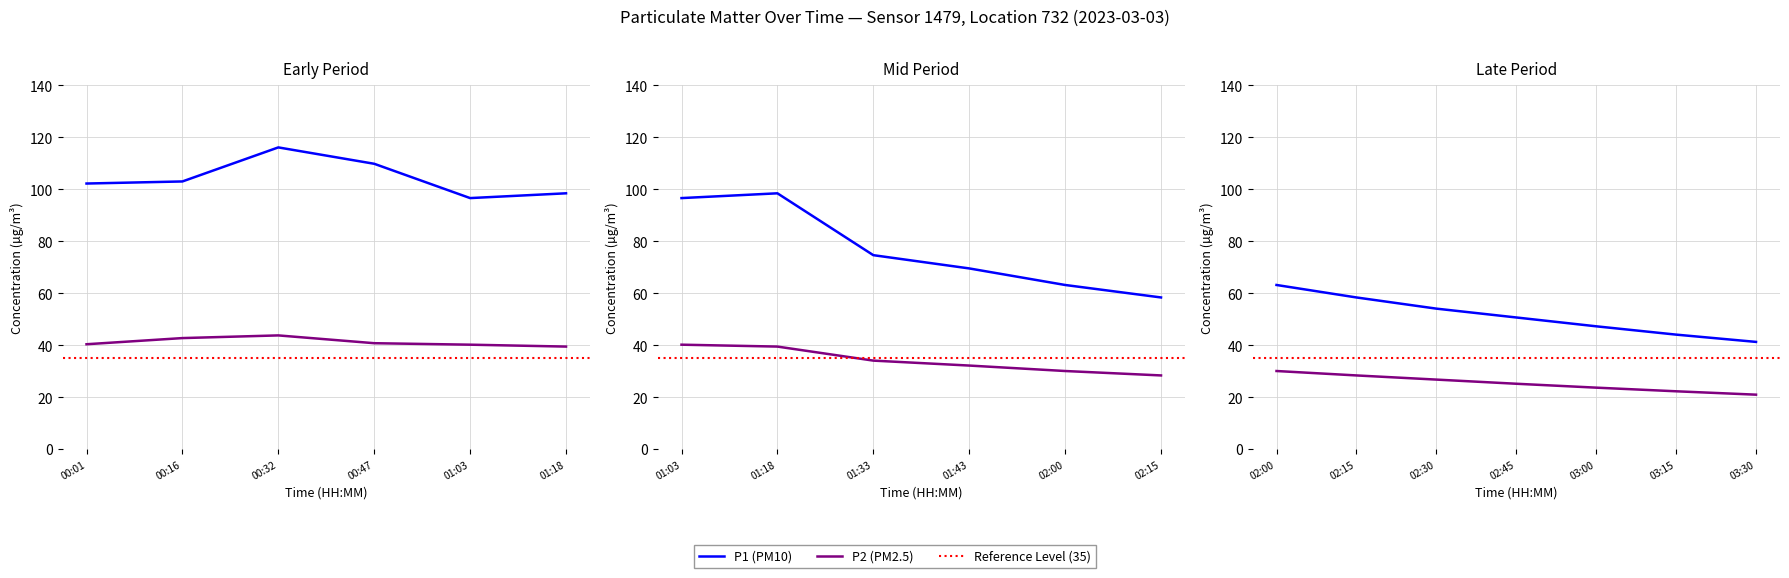

What is the average value of the P2 series?

32.9